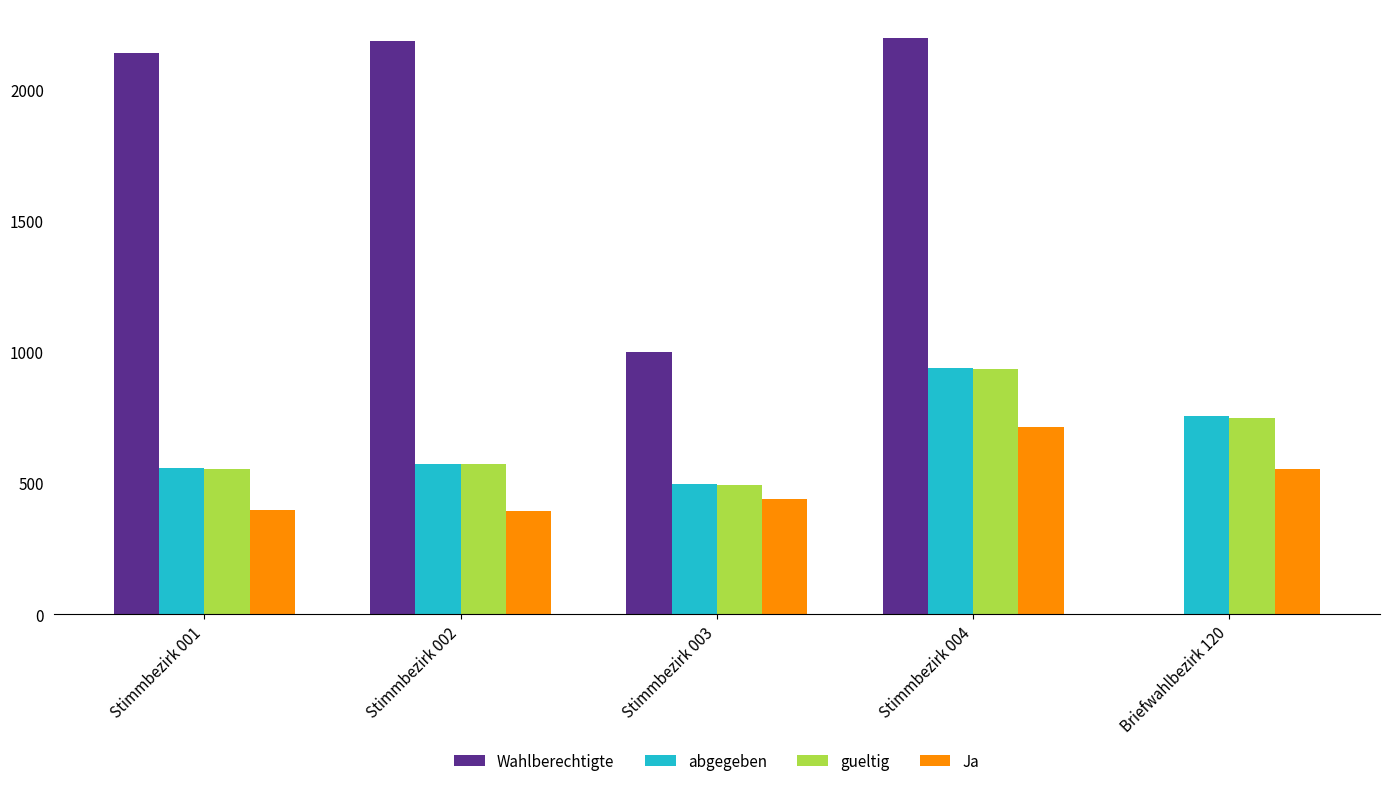

The value of Ja at Stimmbezirk 001 is 397. True or false?

True